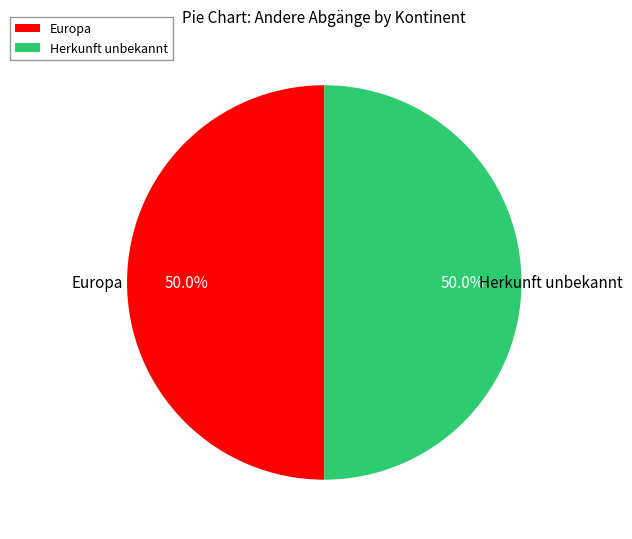

Approximately how many times larger is the value at Europa compared to Herkunft unbekannt?

1.0